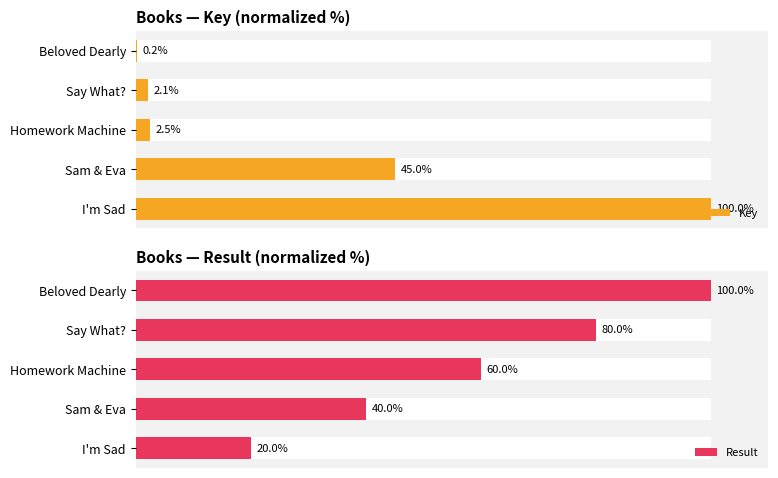

How many bars are there in total?

10